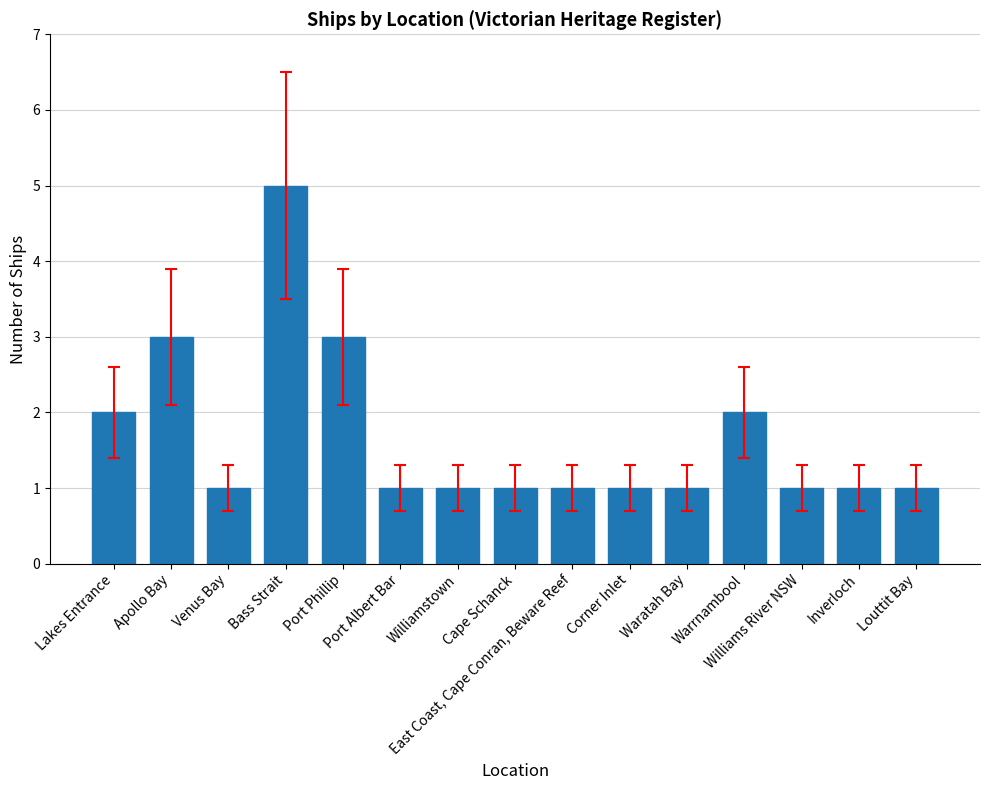

How many data points does each series have?

15